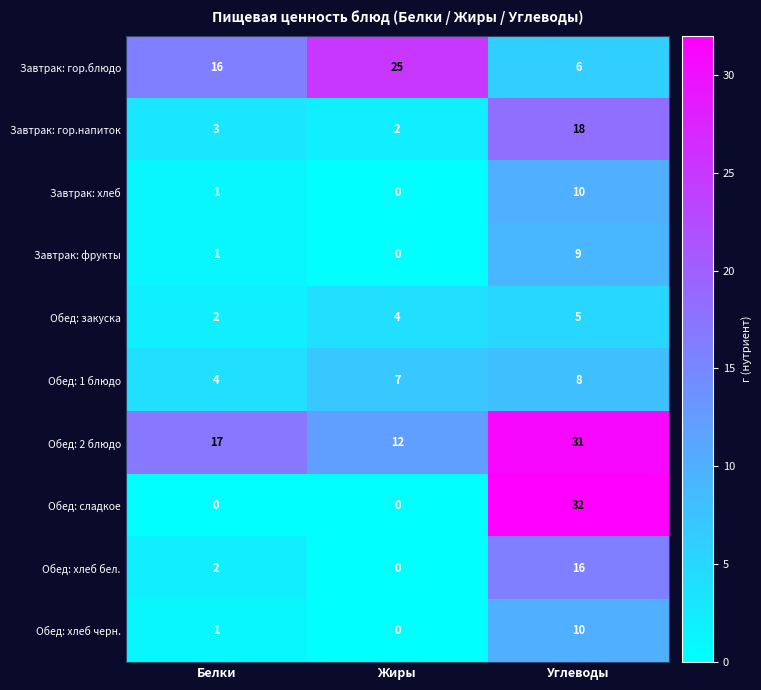

Reading left to right, transcribe all the data shown in this chart.

Завтрак: гор.блюдо: 16	25	6
Завтрак: гор.напиток: 3	2	18
Завтрак: хлеб: 1	0	10
Завтрак: фрукты: 1	0	9
Обед: закуска: 2	4	5
Обед: 1 блюдо: 4	7	8
Обед: 2 блюдо: 17	12	31
Обед: сладкое: 0	0	32
Обед: хлеб бел.: 2	0	16
Обед: хлеб черн.: 1	0	10